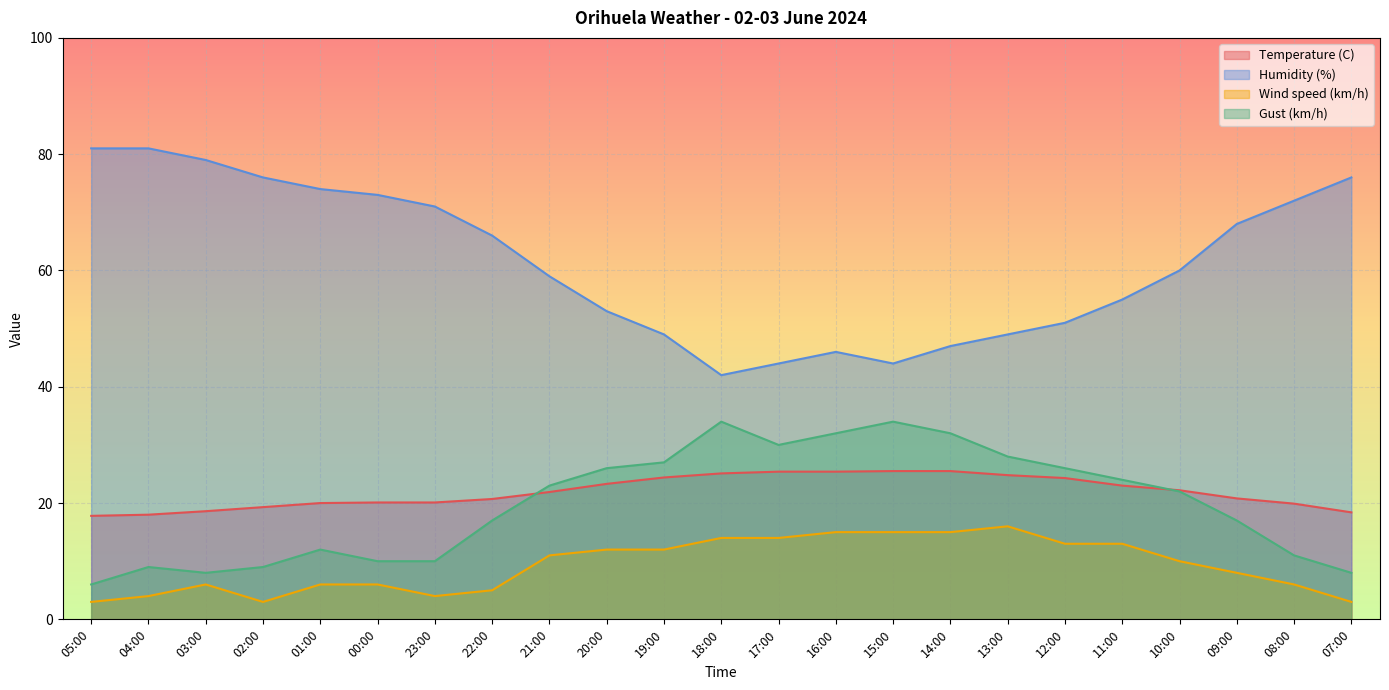

What are all the series names shown in the legend?

Temperature (C), Humidity (%), Wind speed (km/h), Gust (km/h)